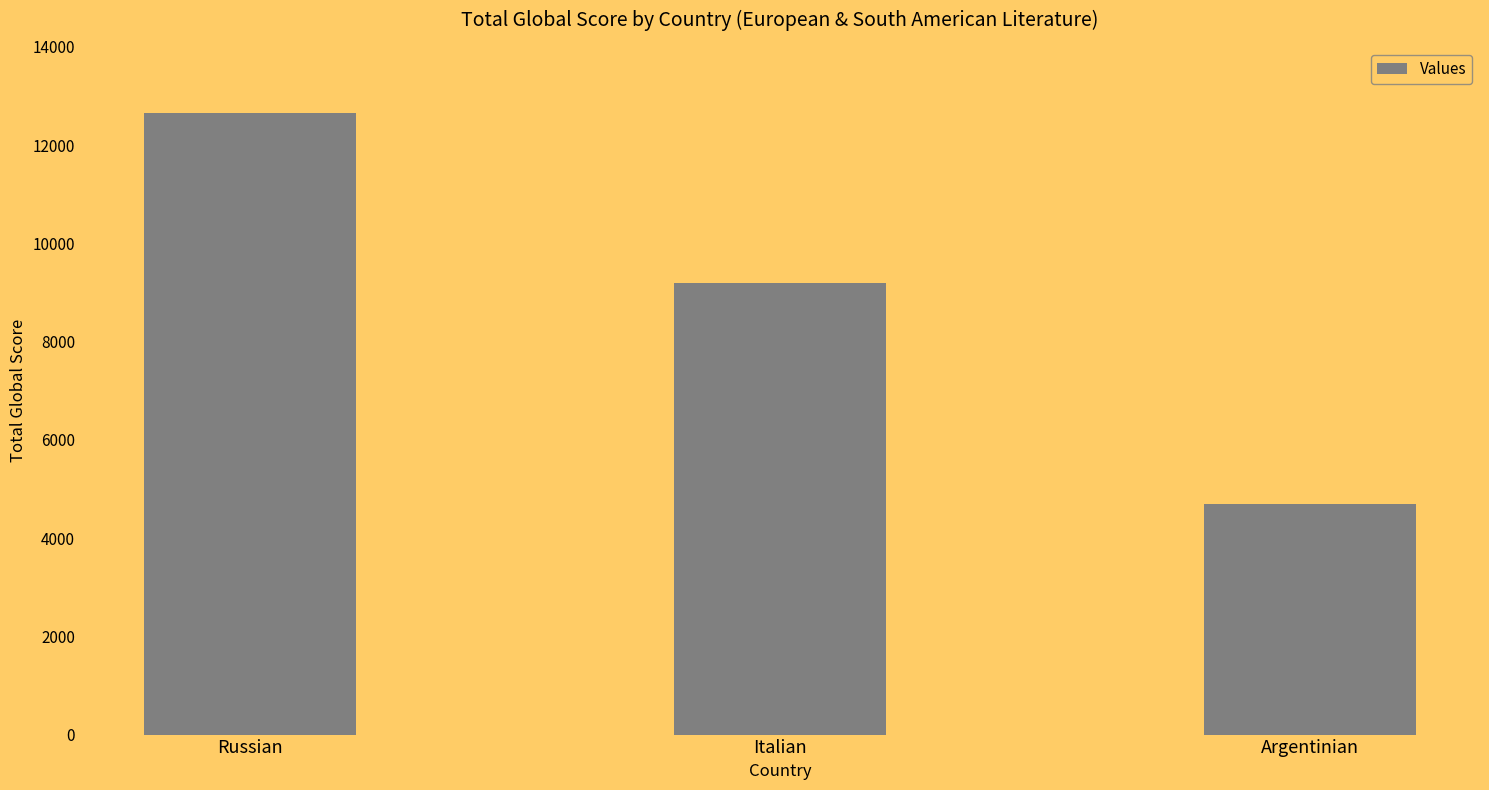

What is the sum of all values?

26539